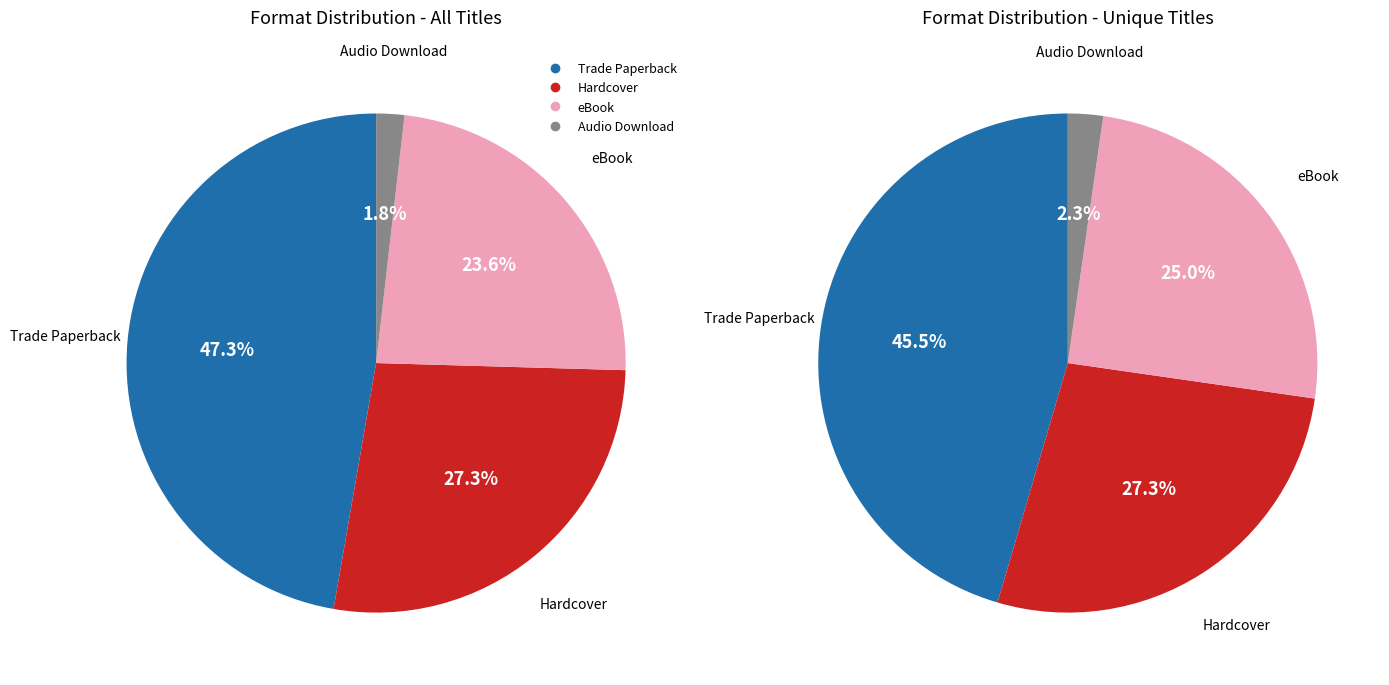

Is it true that Trade Paperback is 47% of the pie?

True